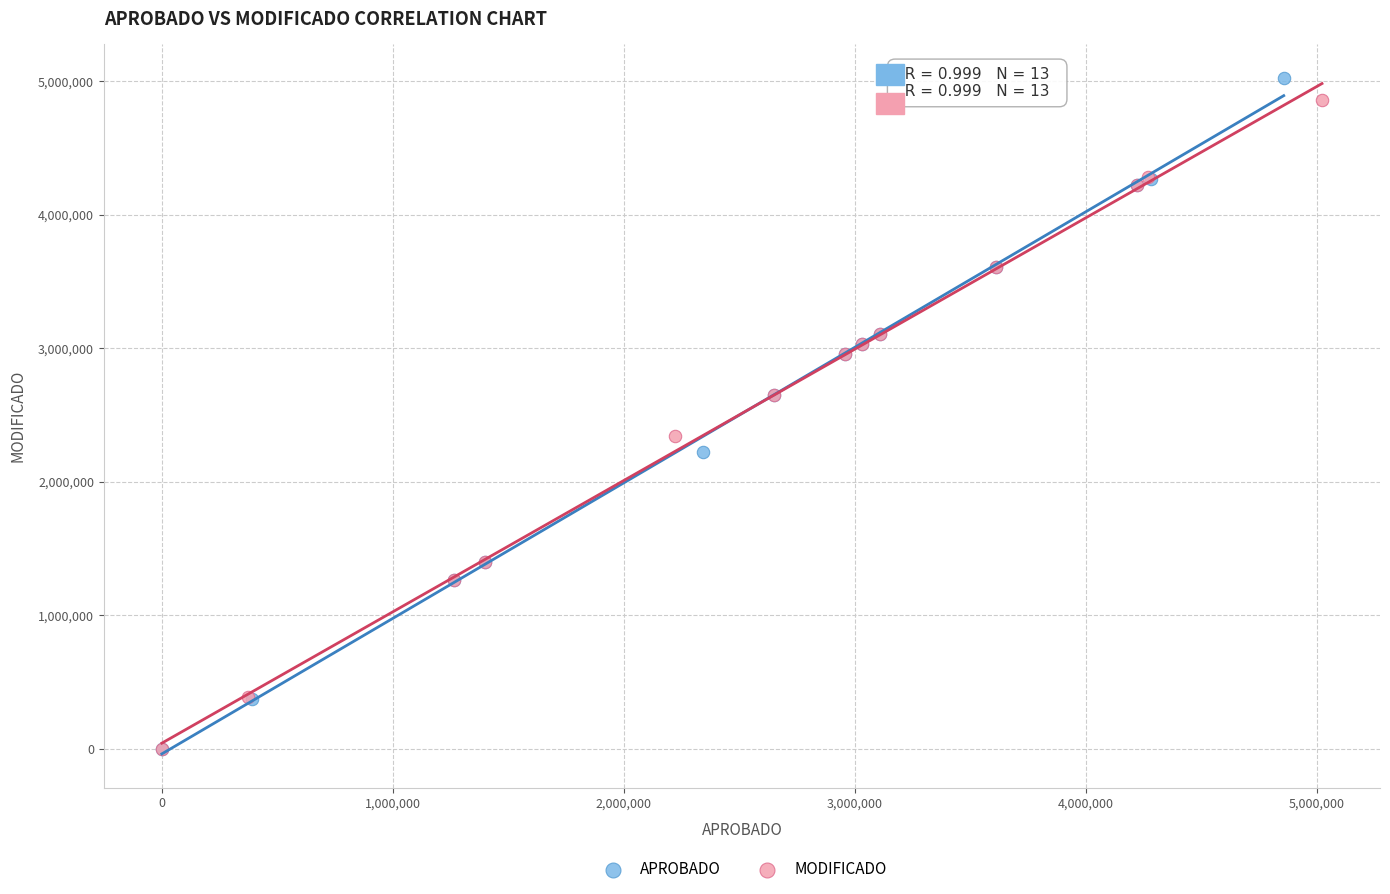

Which series has the widest spread of Y values?

APROBADO